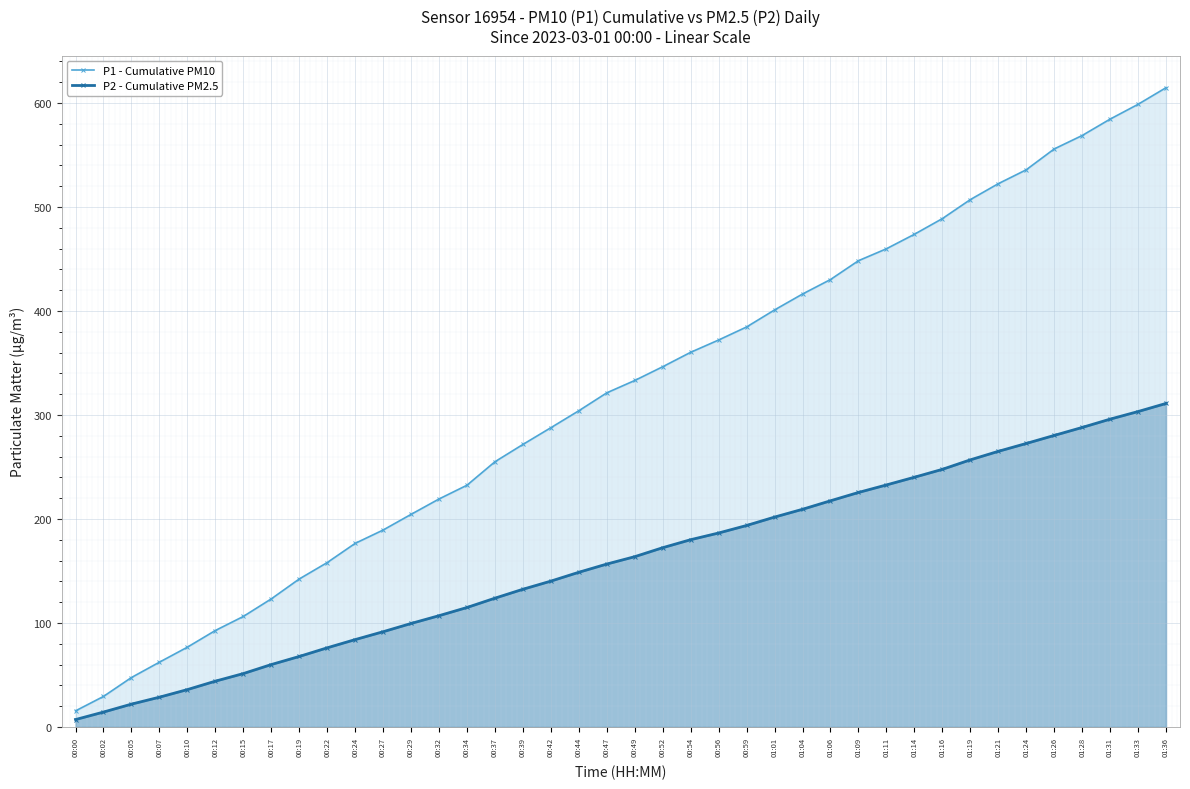

Between 01:06 and 01:16, which series saw the biggest shift?

P1 - Cumulative PM10